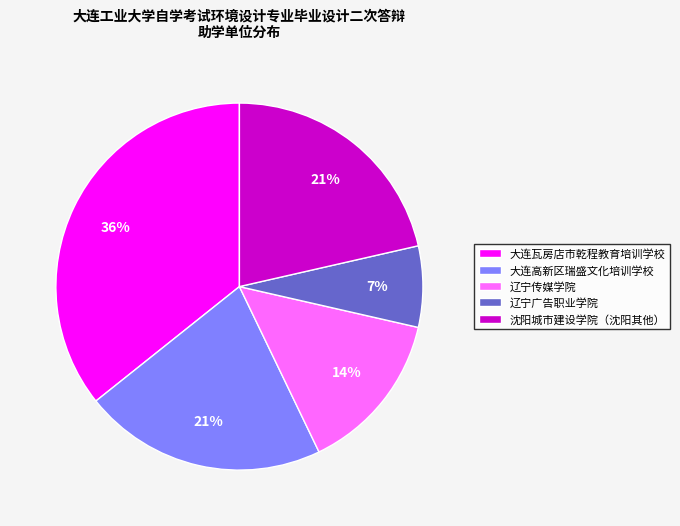

What is the largest slice in the pie chart?

大连瓦房店市乾程教育培训学校